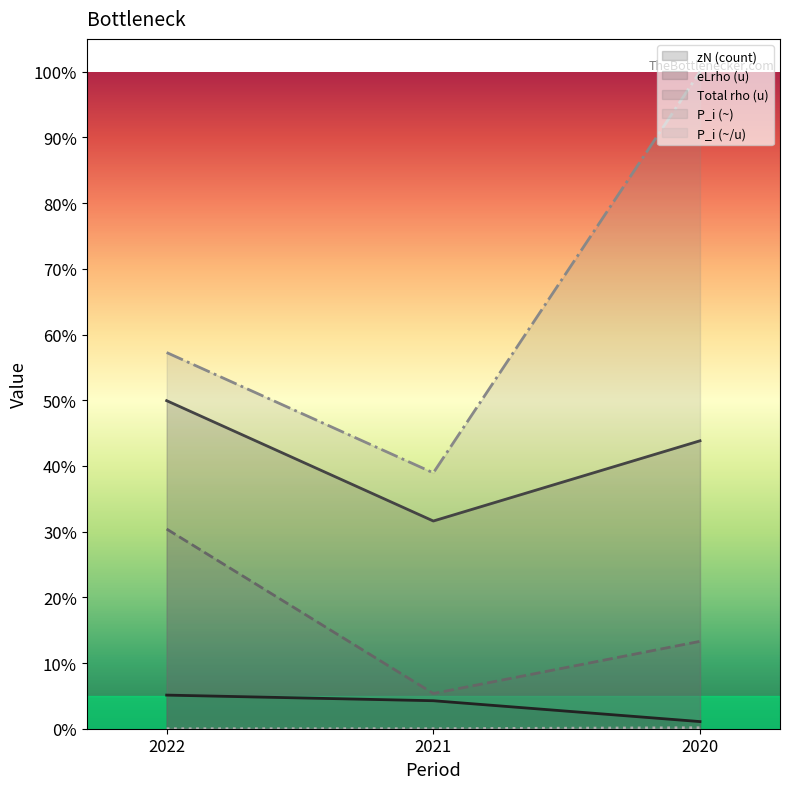

Reading left to right, list all the values displayed in this chart.

zN (count): 2022=0.1	2021=0.0	2020=0.0
eLrho (u): 2022=0.5	2021=0.3	2020=0.4
Total rho (u): 2022=0.3	2021=0.1	2020=0.1
P_i (~): 2022=0.6	2021=0.4	2020=1.0
P_i (~/u): 2022=0.0	2021=0.0	2020=0.0